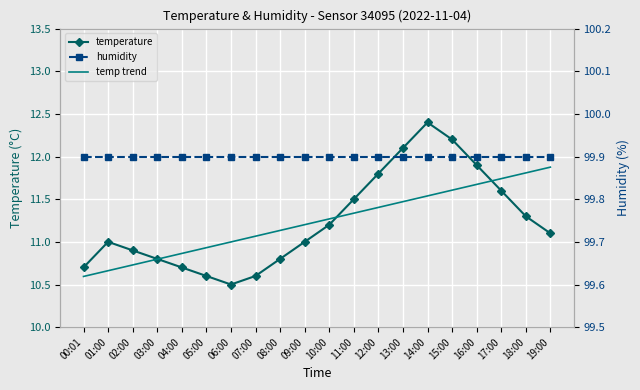

After their last crossing, which series has the higher values: temperature or temp trend?

temp trend